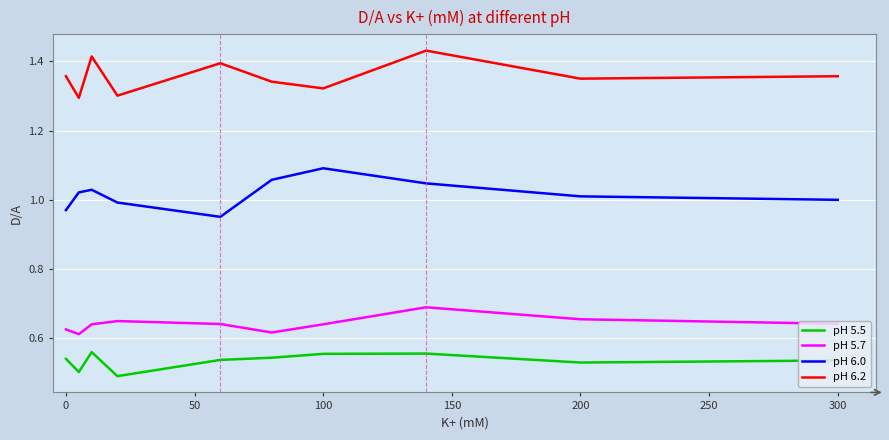

Which series has the largest total across all categories?

pH 6.2